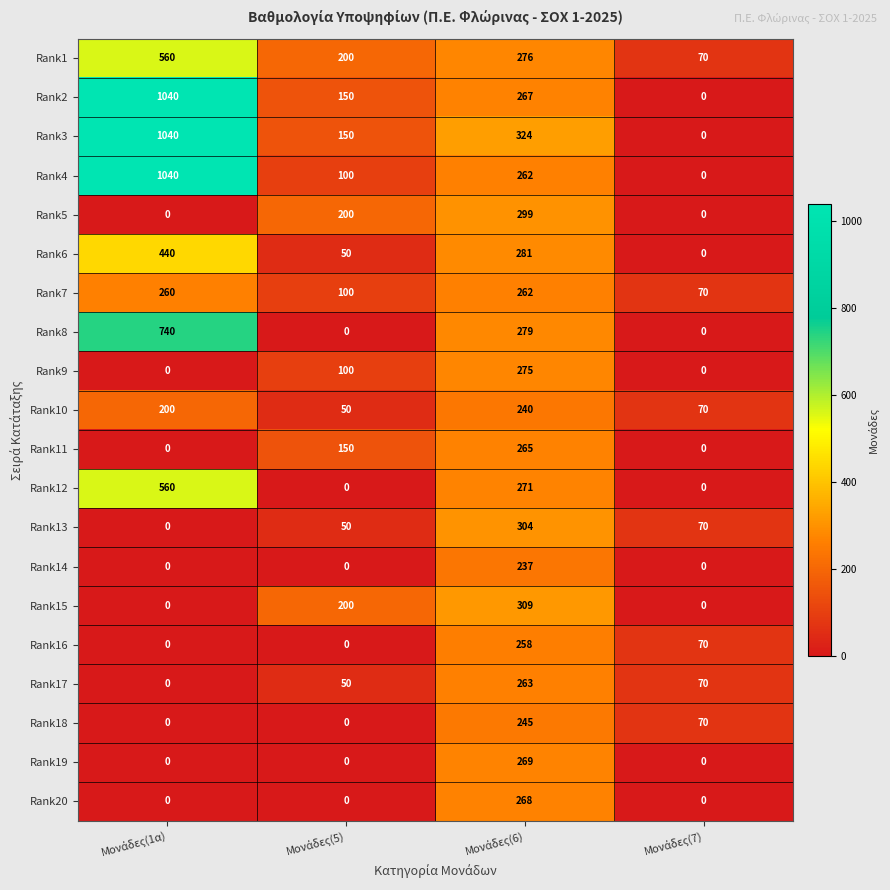

What is the sum of all Rank17 values?

383